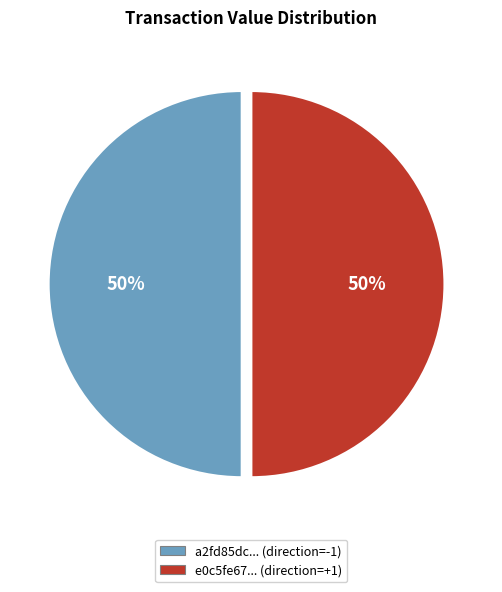

Count the number of slices in the pie.

2